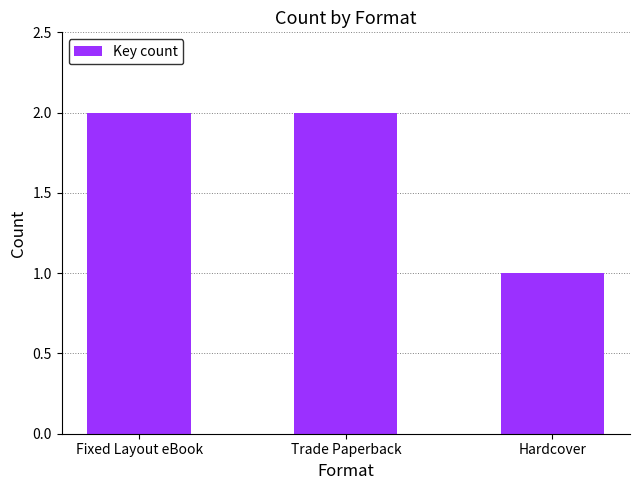

What is the sum of all values?

5